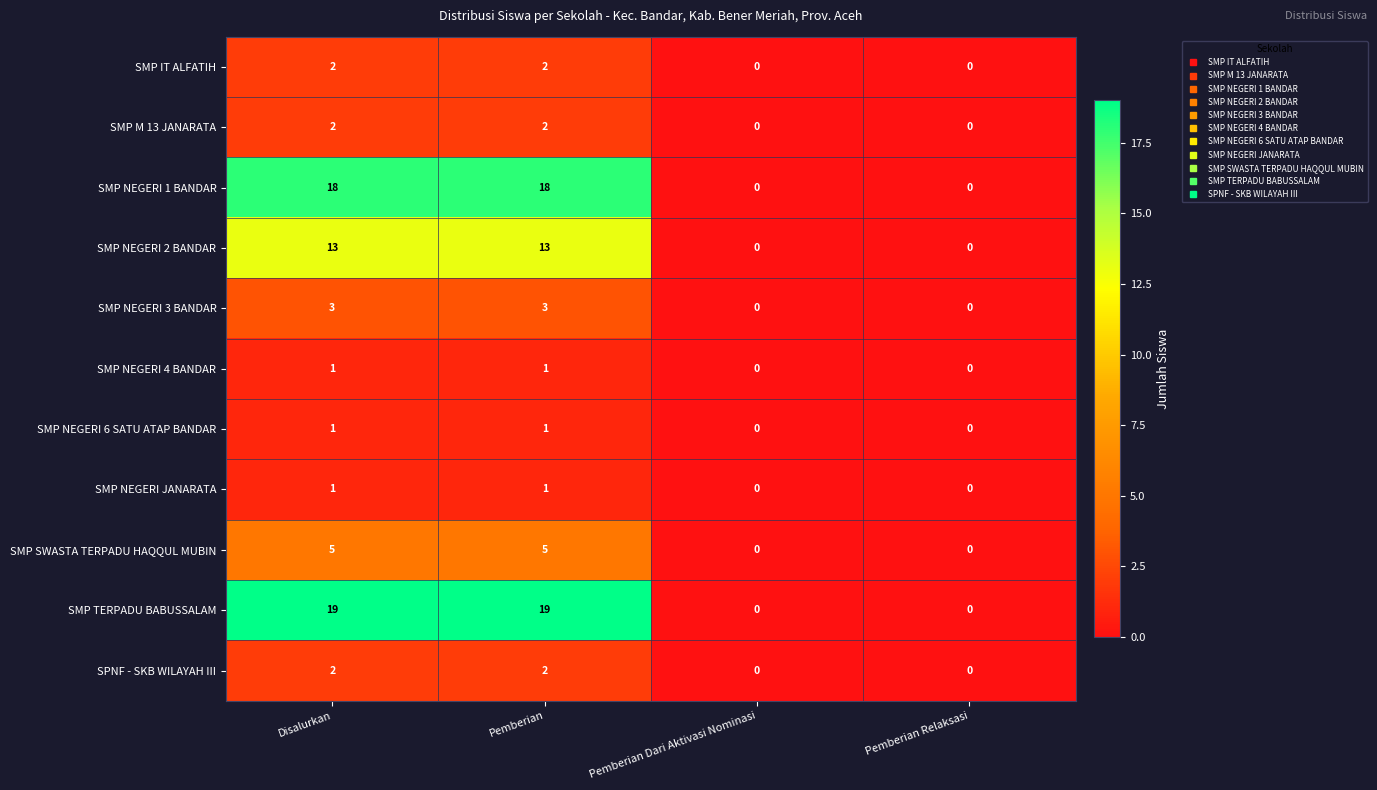

The value of SMP NEGERI 4 BANDAR at Pemberian Dari Aktivasi Nominasi is 1. True or false?

False